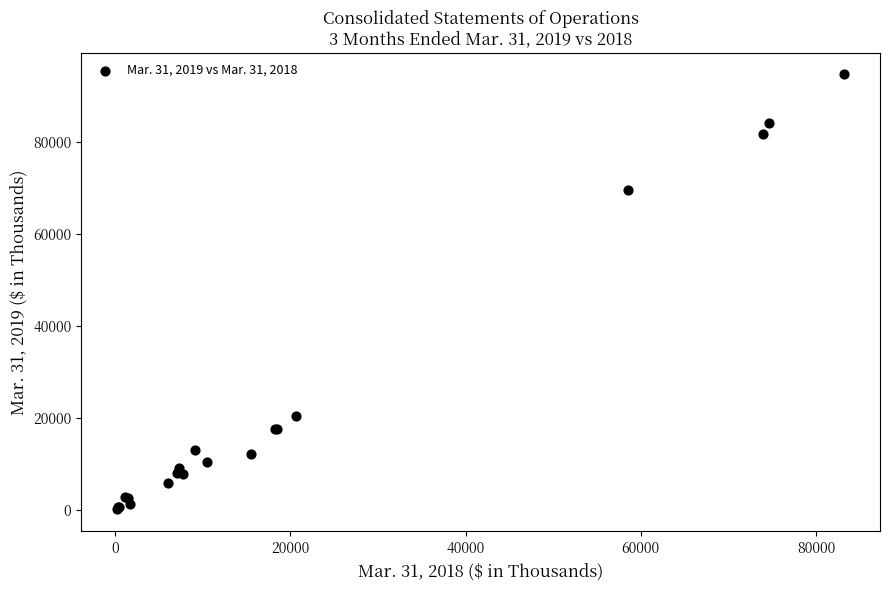

What Y value in the scatter plot is closest to 47406?

69540